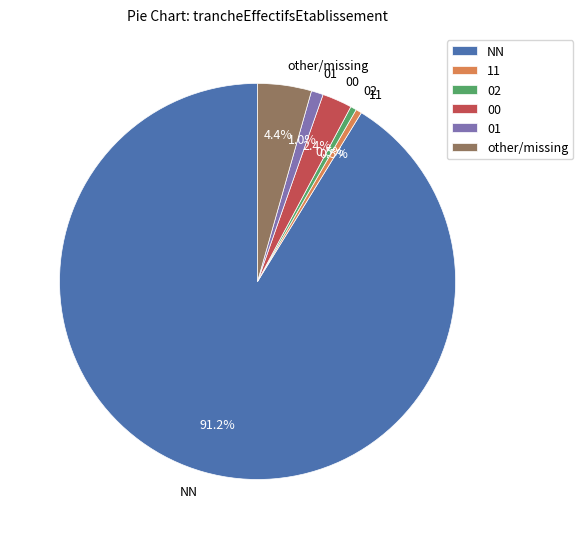

Which slice represents more than half of the pie?

NN